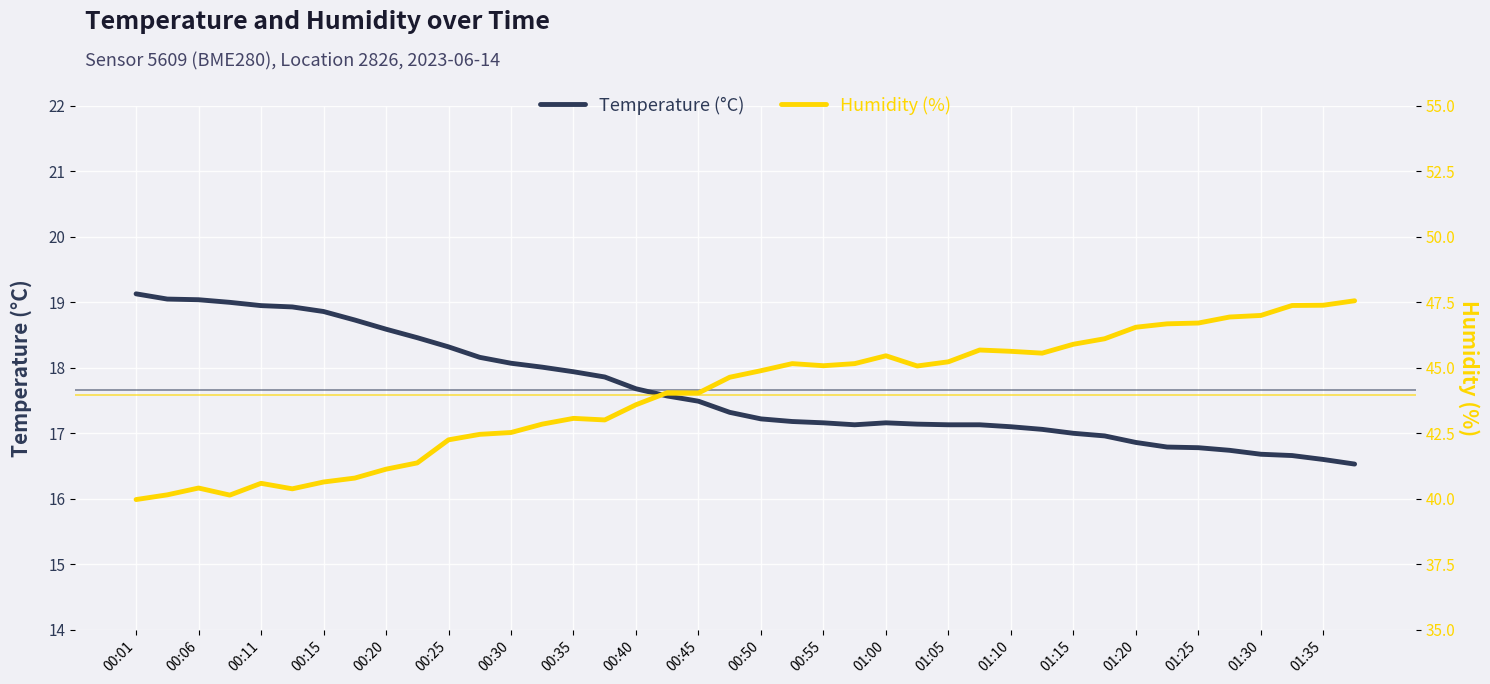

Reading left to right, what are all the values shown in this chart?

temperature: 19.1	19.1	19.0	19.0	18.9	18.9	18.9	18.7	18.6	18.5	18.3	18.2	18.1	18.0	17.9	17.9	17.7	17.6	17.5	17.3	17.2	17.2	17.2	17.1	17.2	17.1	17.1	17.1	17.1	17.1	17.0	17.0	16.9	16.8	16.8	16.7	16.7	16.7	16.6	16.5
humidity: 40.0	40.1	40.4	40.1	40.6	40.4	40.6	40.8	41.1	41.4	42.2	42.5	42.5	42.9	43.1	43.0	43.6	44.0	44.0	44.6	44.9	45.2	45.1	45.2	45.5	45.1	45.2	45.7	45.6	45.6	45.9	46.1	46.5	46.7	46.7	46.9	47.0	47.4	47.4	47.6